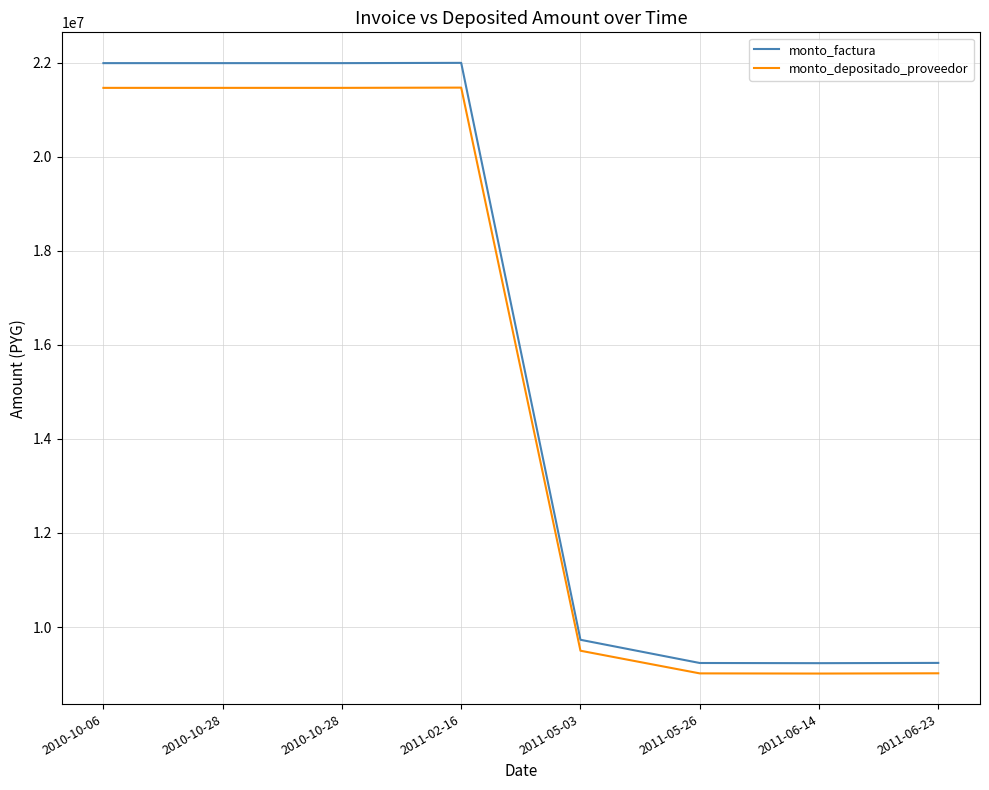

What are all the series names shown in the legend?

monto_factura, monto_depositado_proveedor